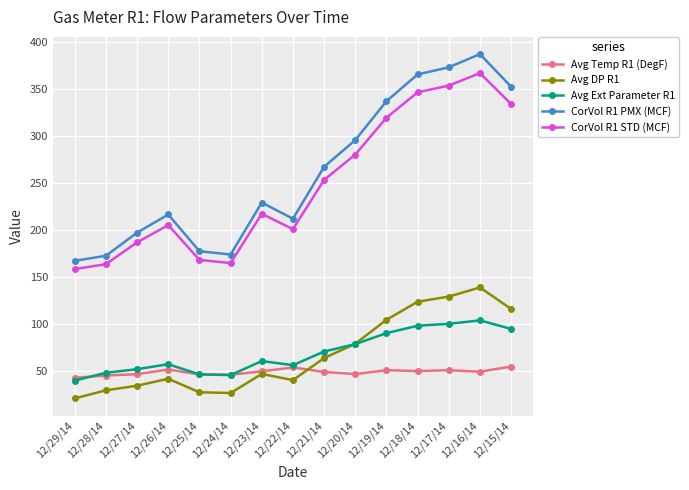

At how many categories does at least one series exceed 251?

7